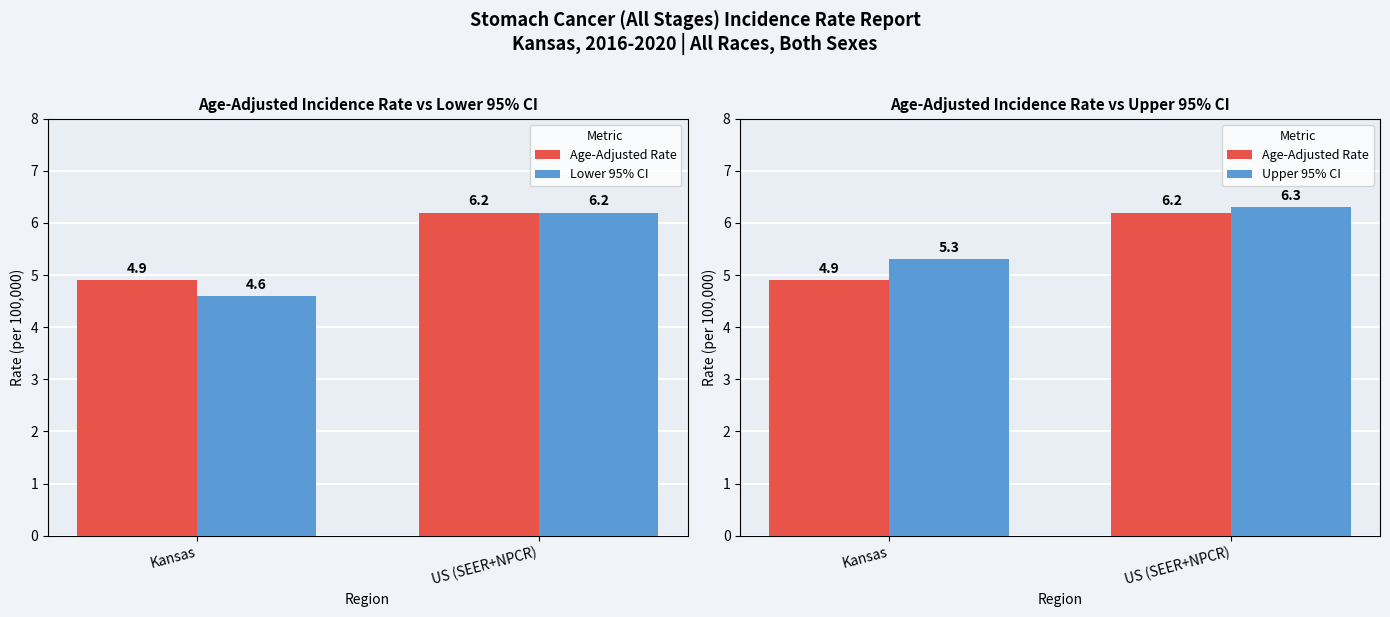

Reading left to right, what are all the values shown in this chart?

Age-Adjusted Rate: 4.9	6.2
Lower 95% CI: 4.6	6.2
Upper 95% CI: 5.3	6.3